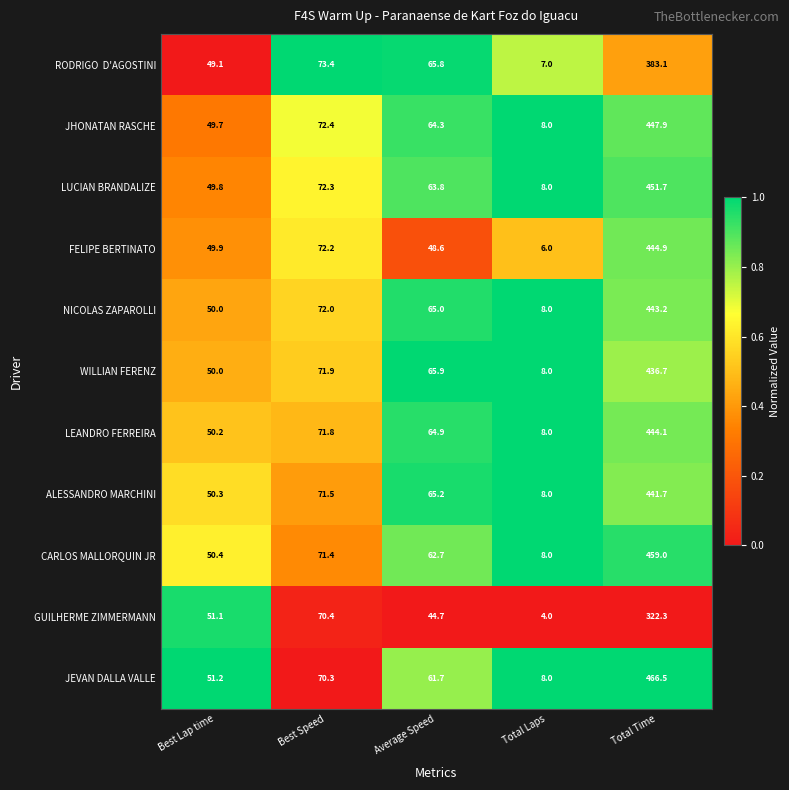

What is the difference between the second highest and second lowest values in the FELIPE BERTINATO series?

23.6